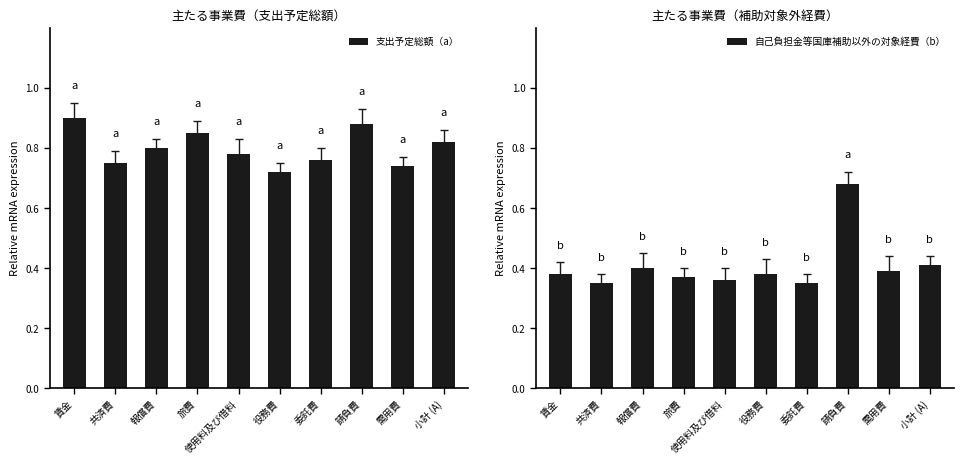

Which series has the largest total across all categories?

支出予定総額（a）